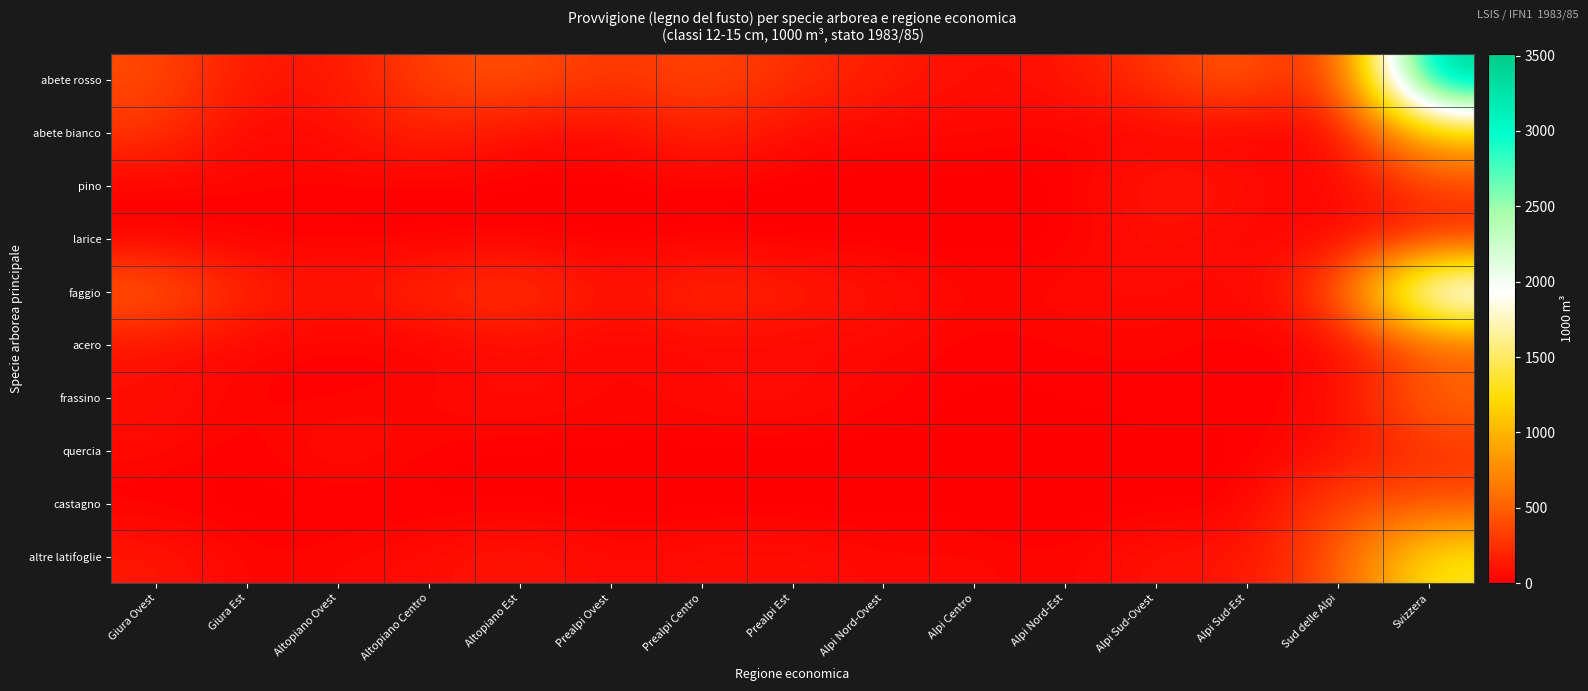

What is the spread (max minus min) of values at Alpi Centro?

67